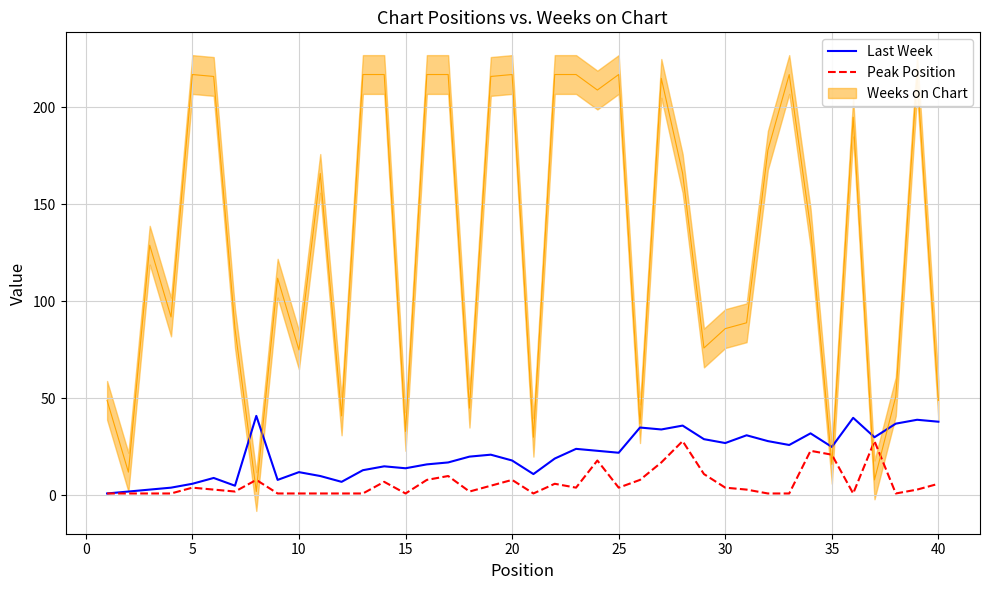

True or false: Peak Position has a value of 8 at 20.

True